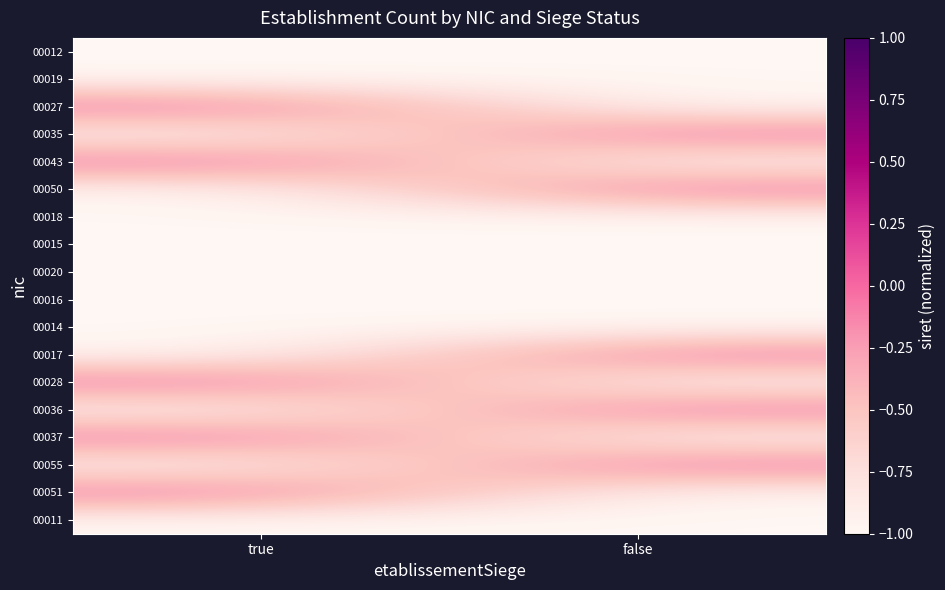

What is the total value across all series at false?

-12.9